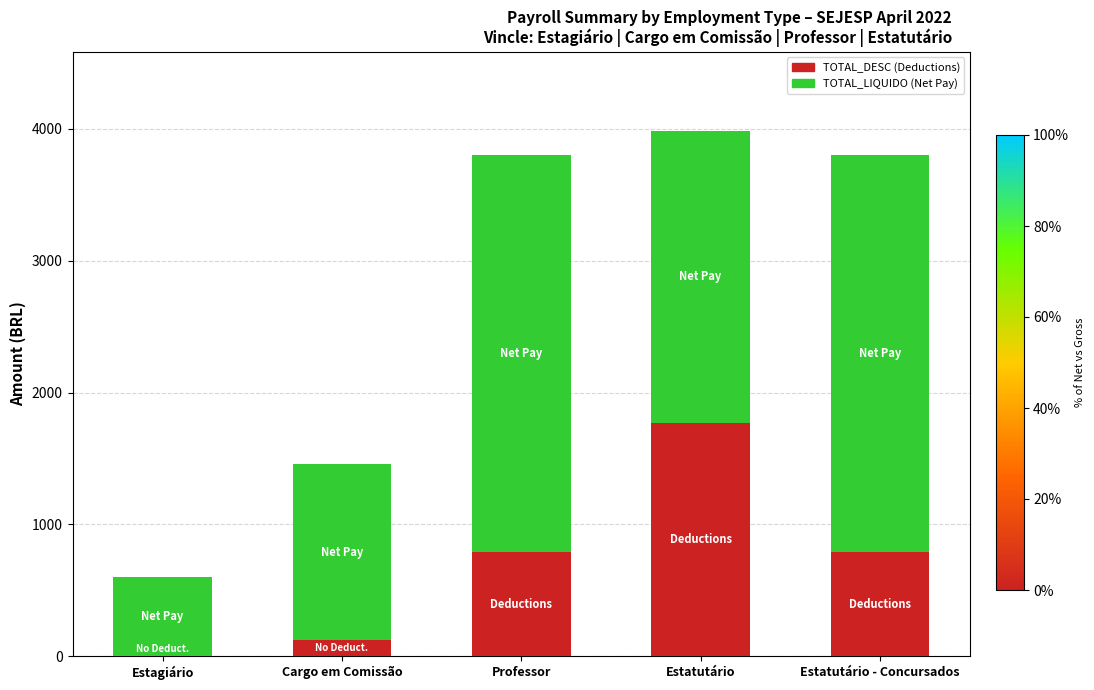

What is the total value across all series at Professor?

3804.1